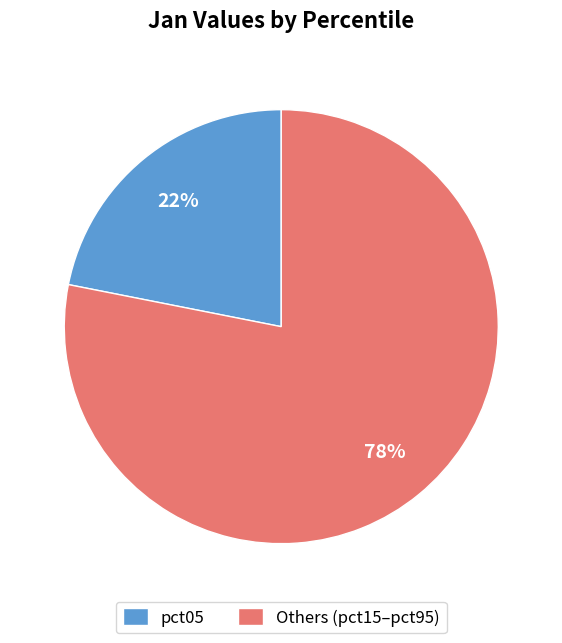

What is the ratio of the value at pct05 to the value at Others (pct15–pct95)?

0.3